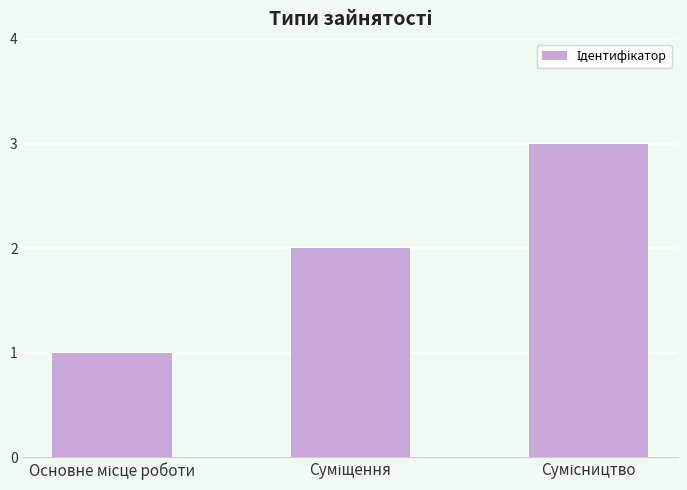

What is the sum of all values?

6